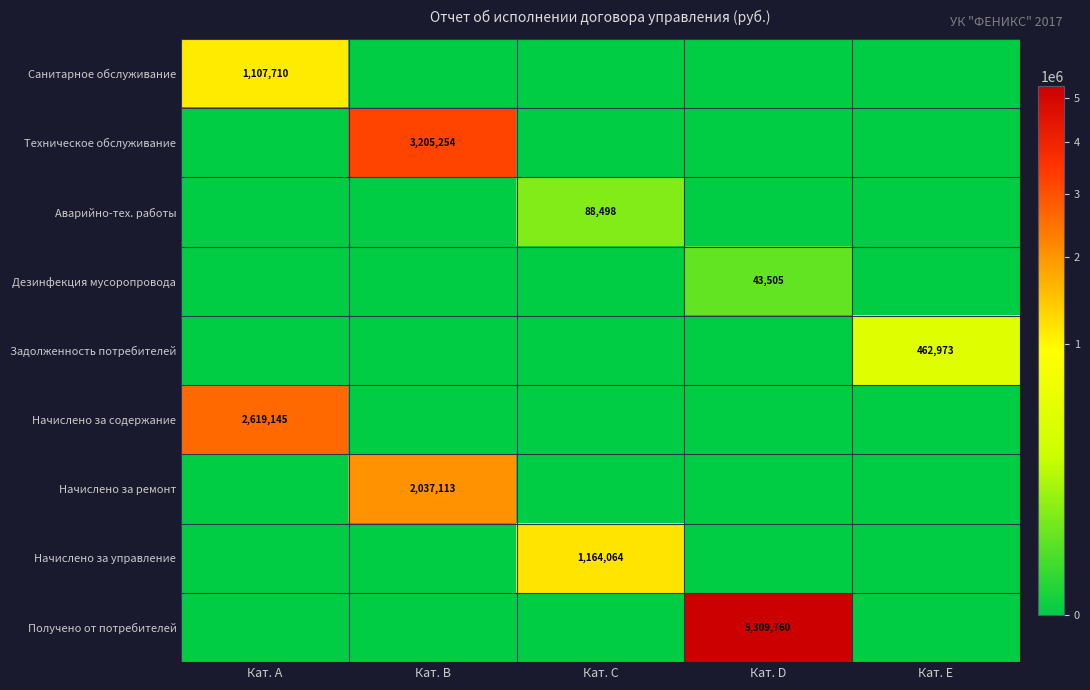

Is the value of Дезинфекция мусоропровода at Кат. D greater than the value of Начислено за ремонт at Кат. B?

No